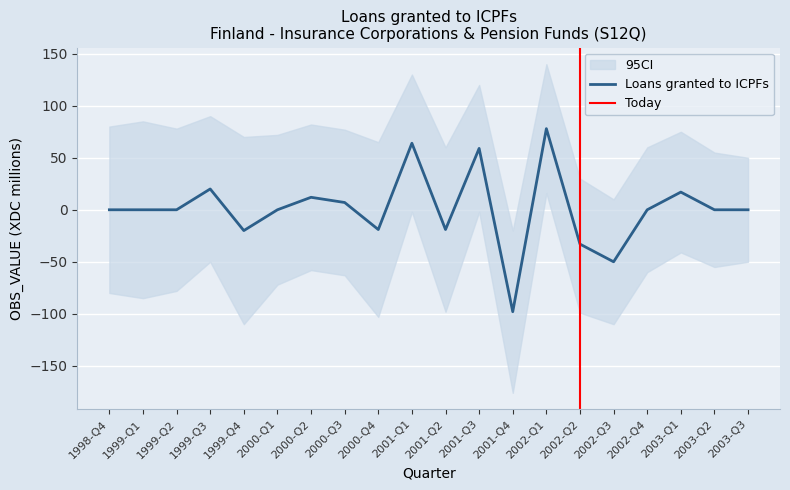

Does the chart display data point markers on the line(s)?

No